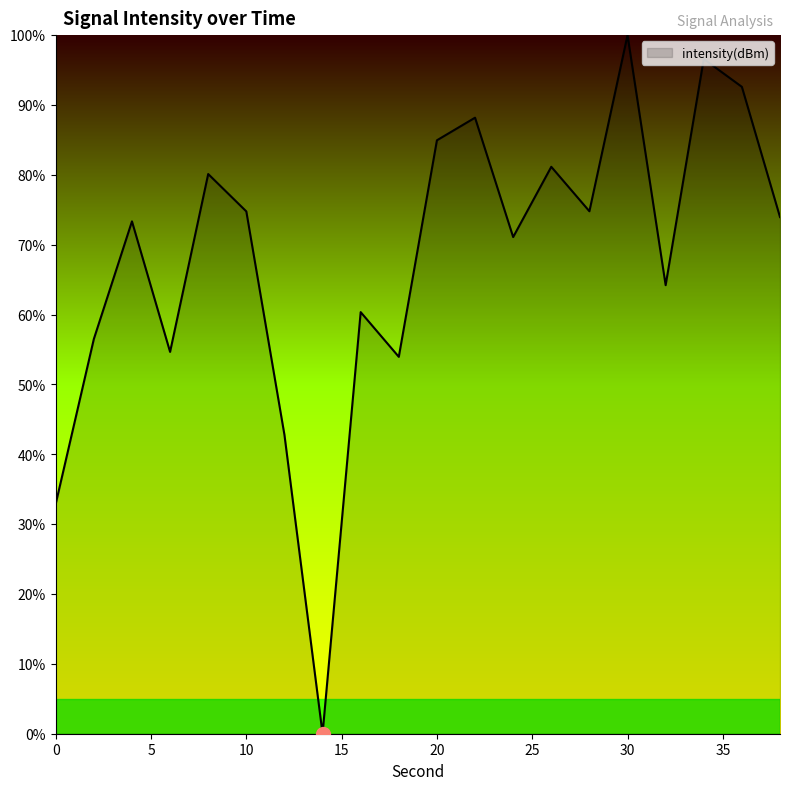

What is the sum of all values?

1356.9